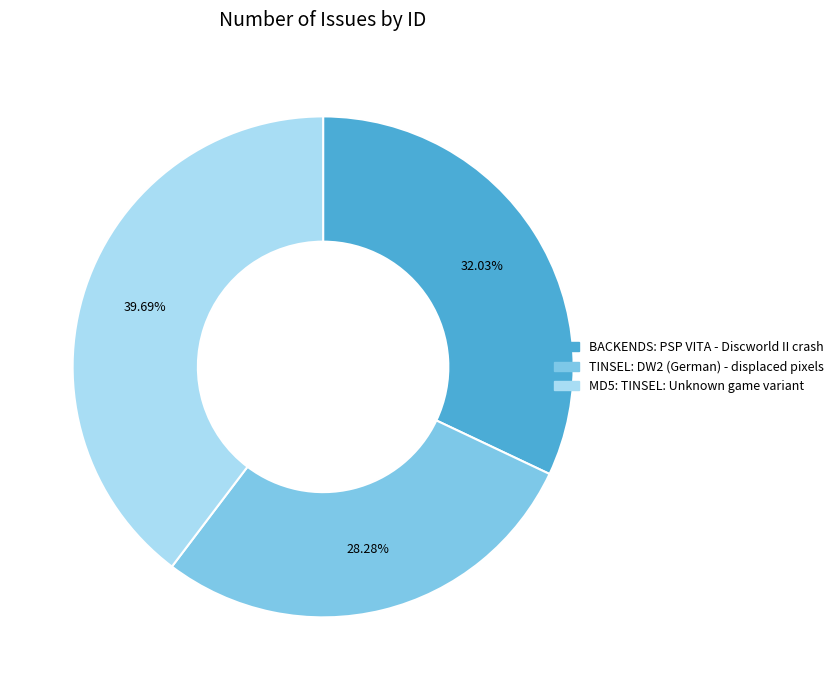

The BACKENDS: PSP VITA - Discworld II crash slice represents 32% of the pie. True or false?

True